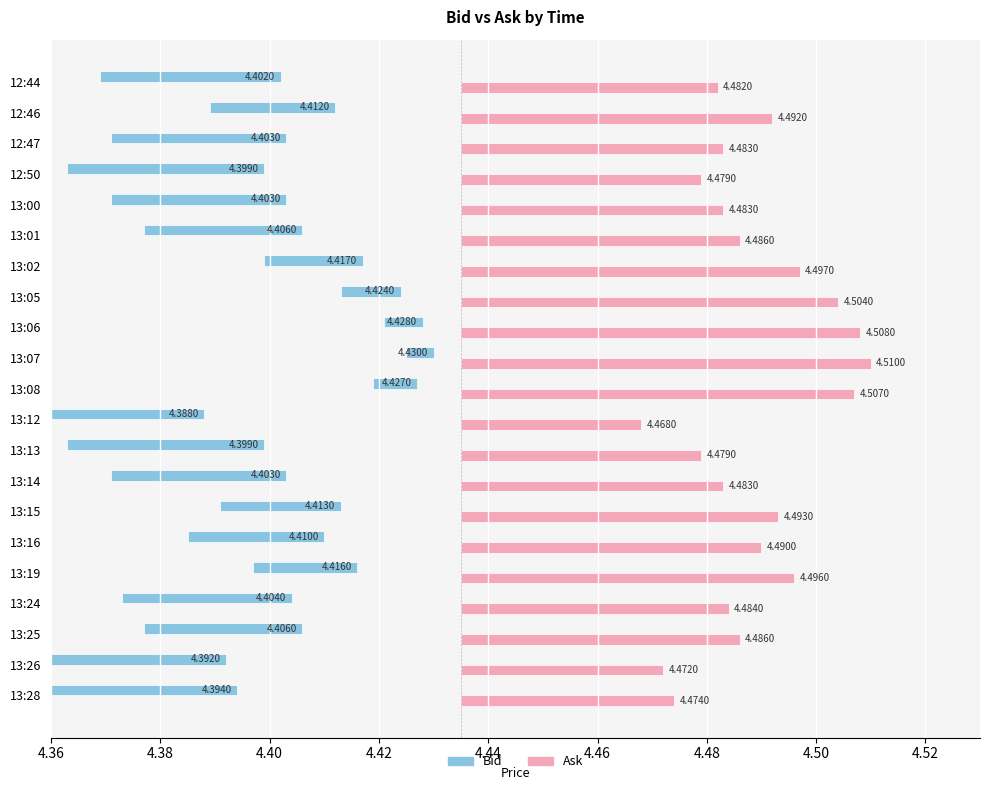

How many data points does each series have?

21